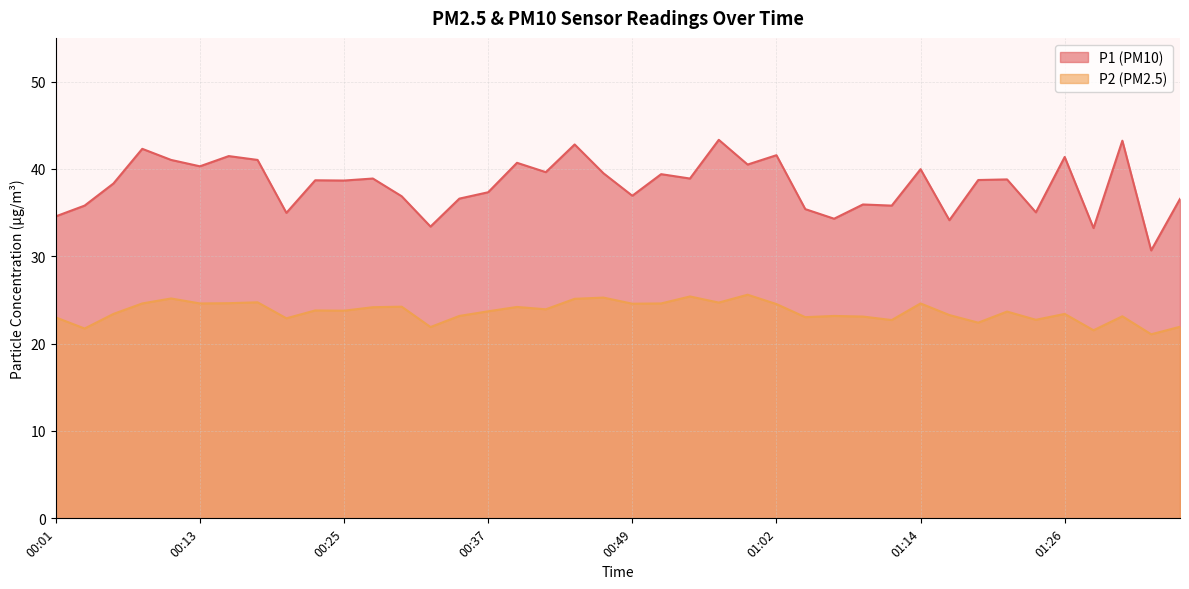

What position from the right is 00:18?

33